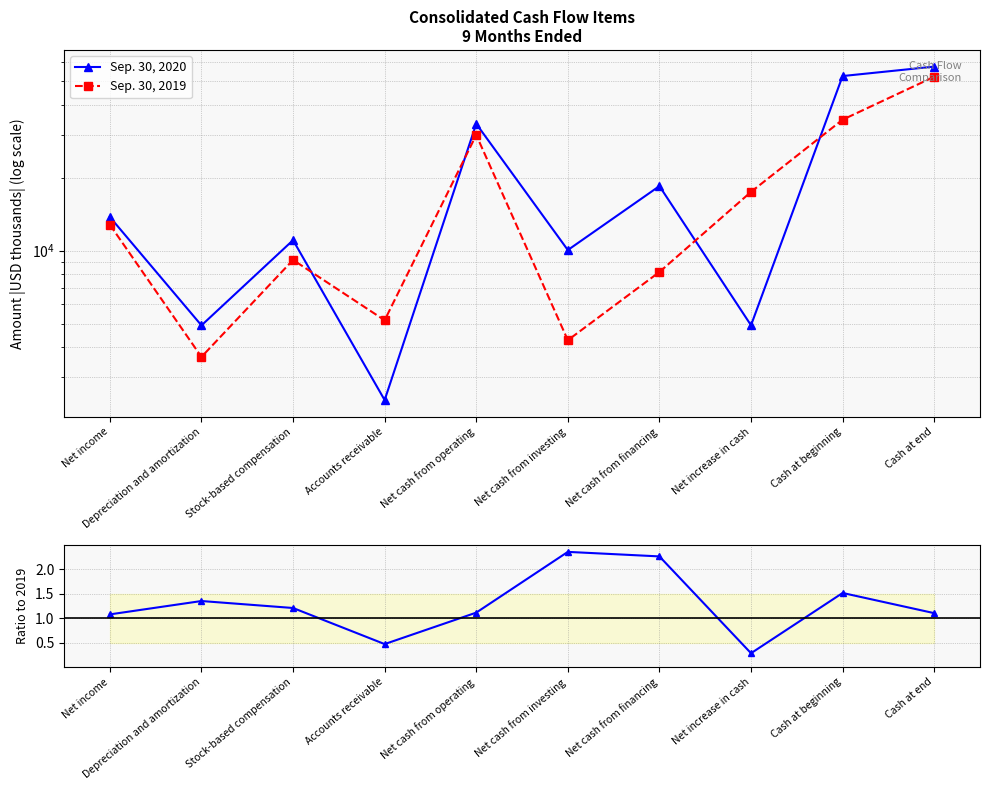

The value of Sep. 30, 2020 at Net cash from investing is 10054.0. True or false?

True